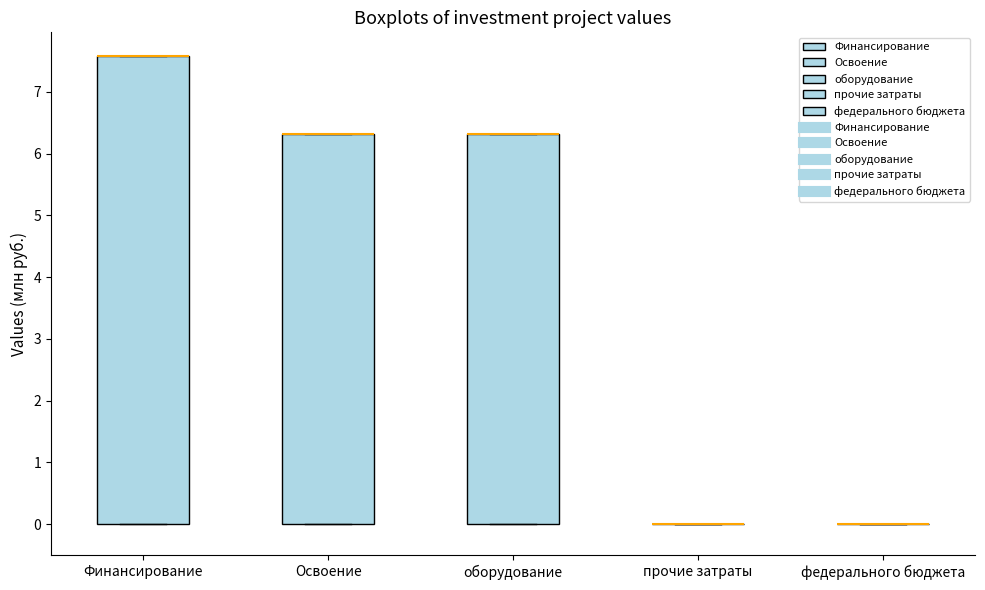

Where is the upper edge of the box for Финансирование on the y-axis? The values are not printed on the chart, so give them approximately, as read against the axis.

7.6